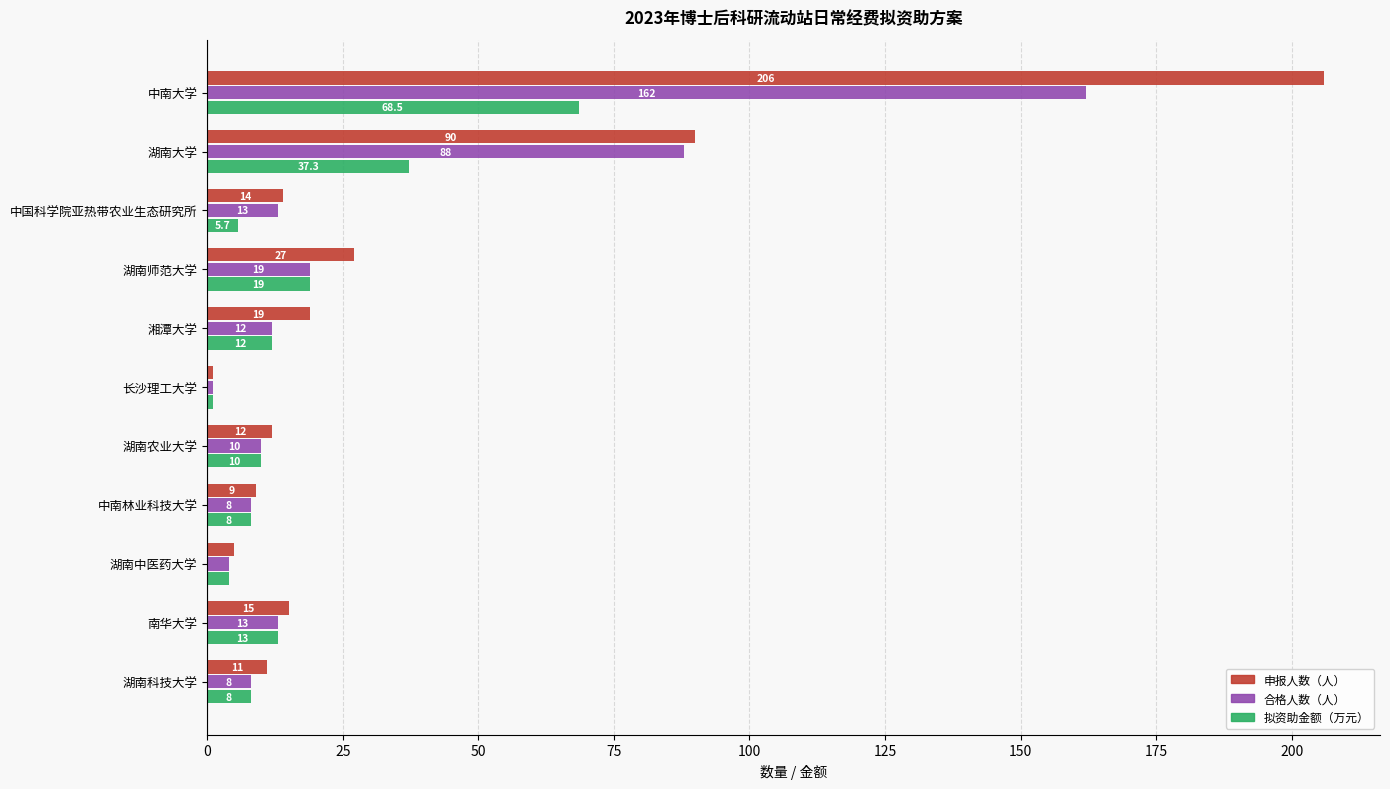

List the series in order of their peak value, lowest first.

拟资助金额（万元）, 合格人数（人）, 申报人数（人）